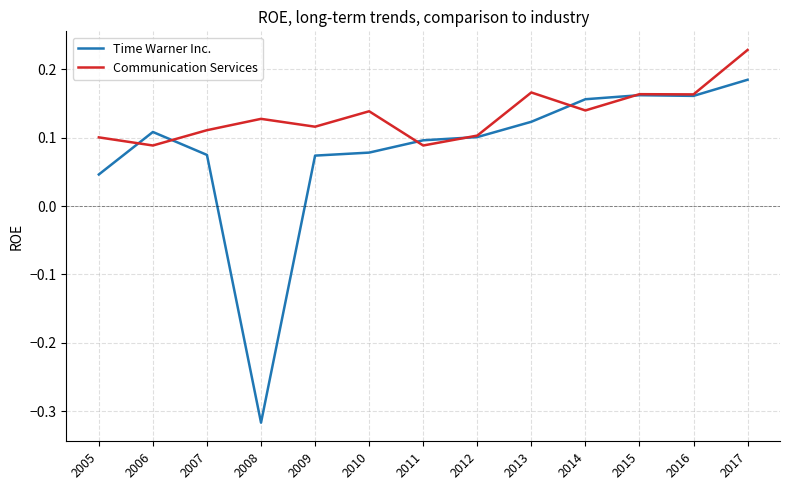

Count the number of categories in the chart.

13